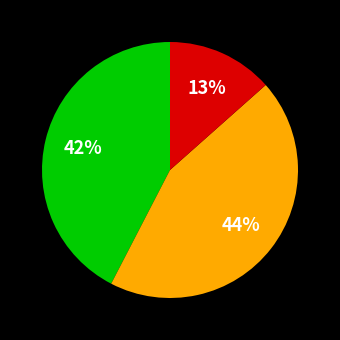

To the nearest percent, what is the difference between the largest and smallest slice percentages?

31%